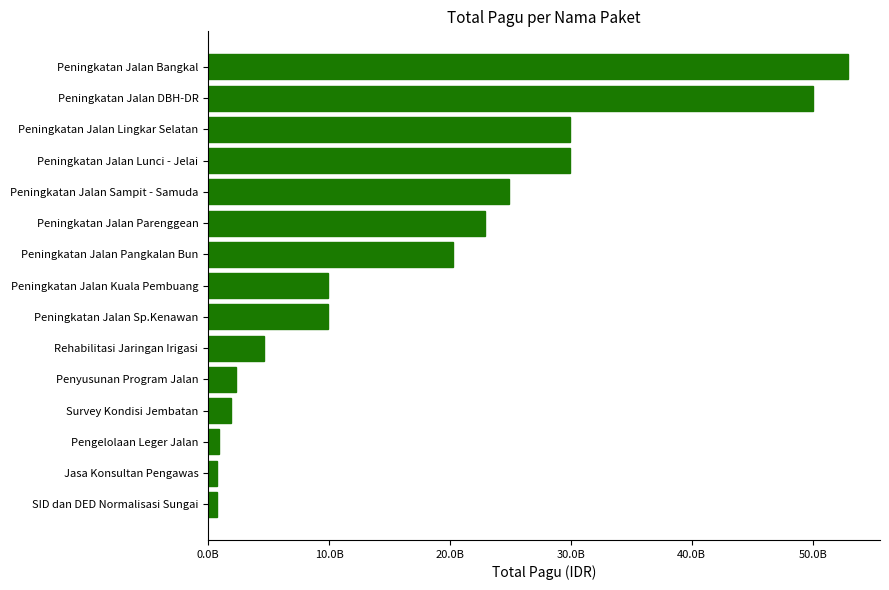

Does the chart contain any negative values?

No